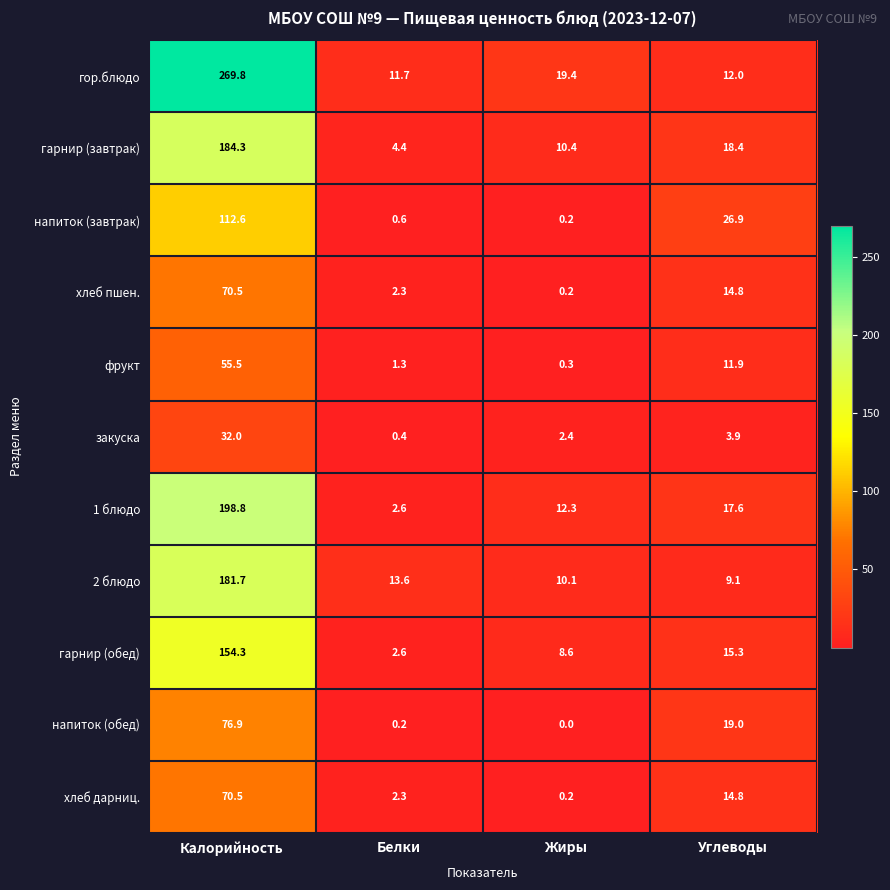

Rank the categories by закуска value from highest to lowest.

Калорийность, Углеводы, Жиры, Белки